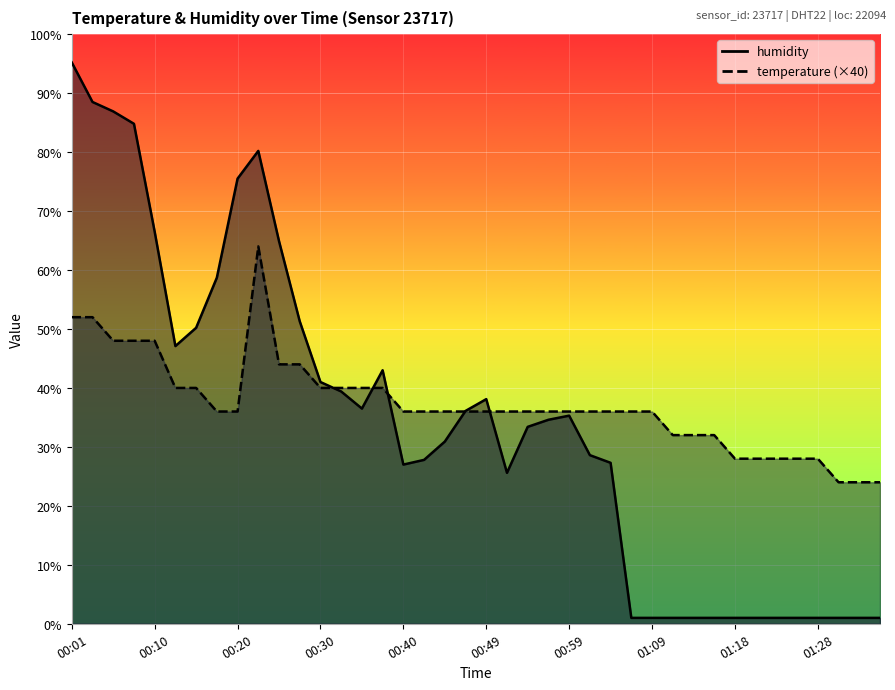

What are all the series names shown in the legend?

temperature, humidity